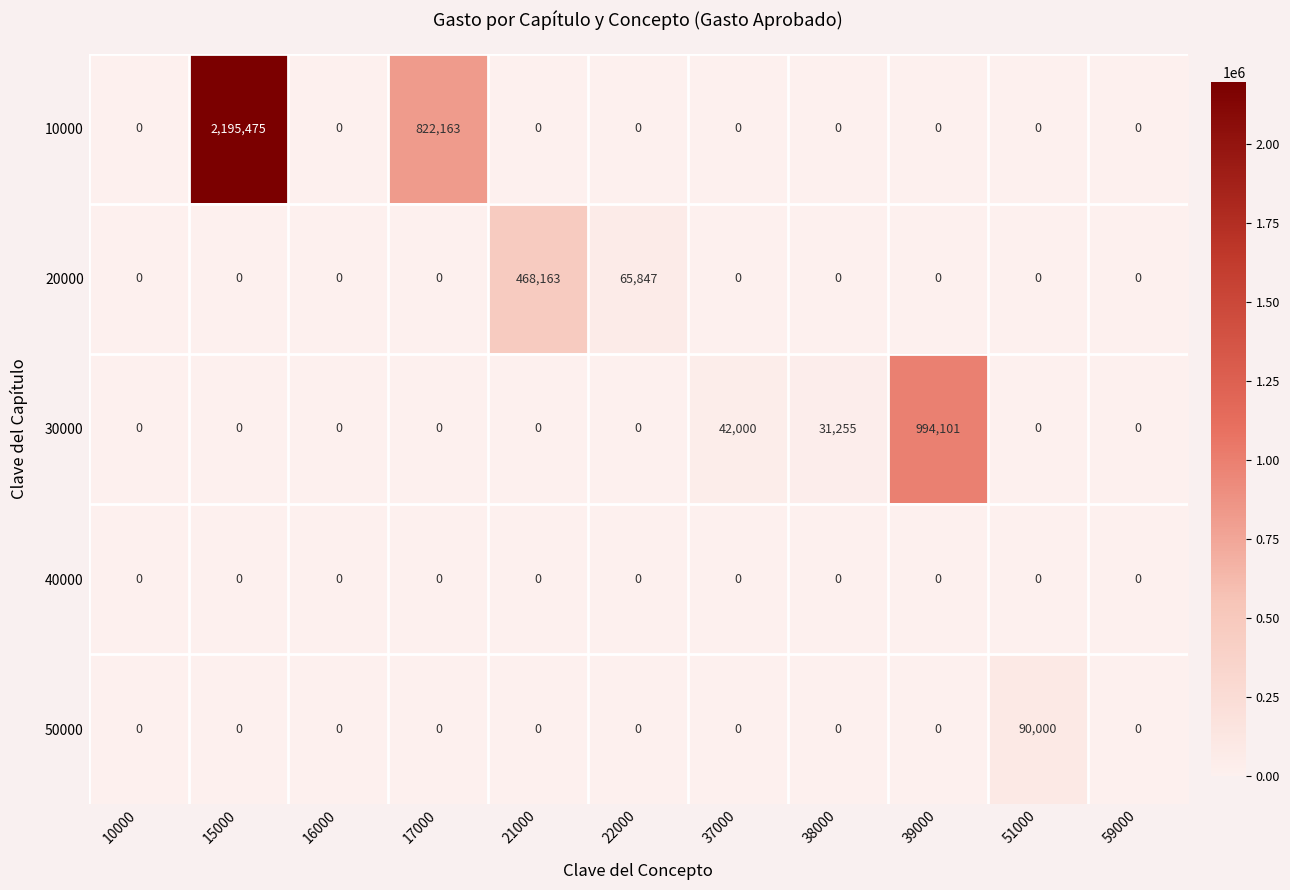

The value of 50000 at 38000 is 0. True or false?

True